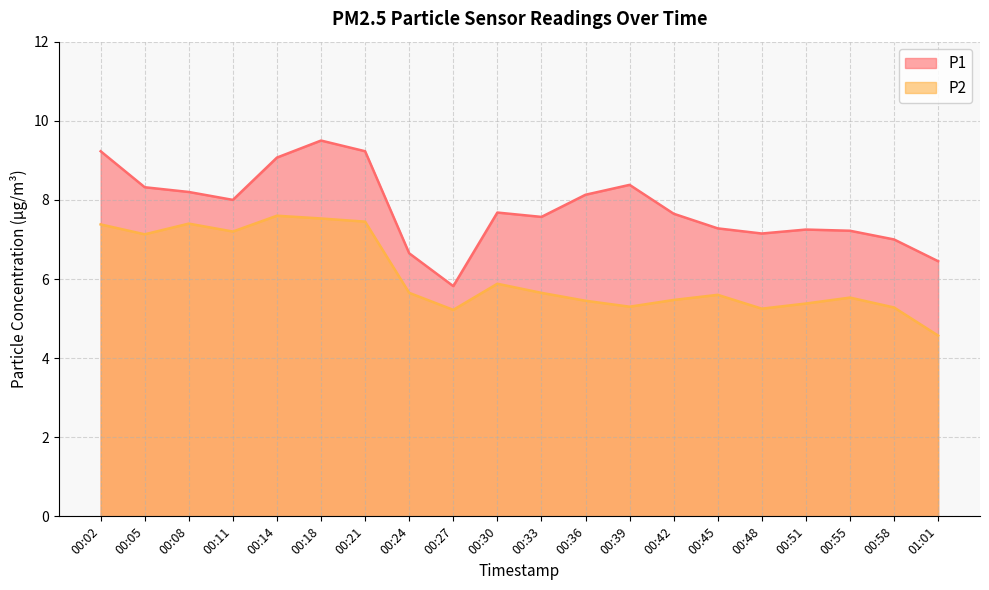

Which series has the largest range (max minus min)?

P1